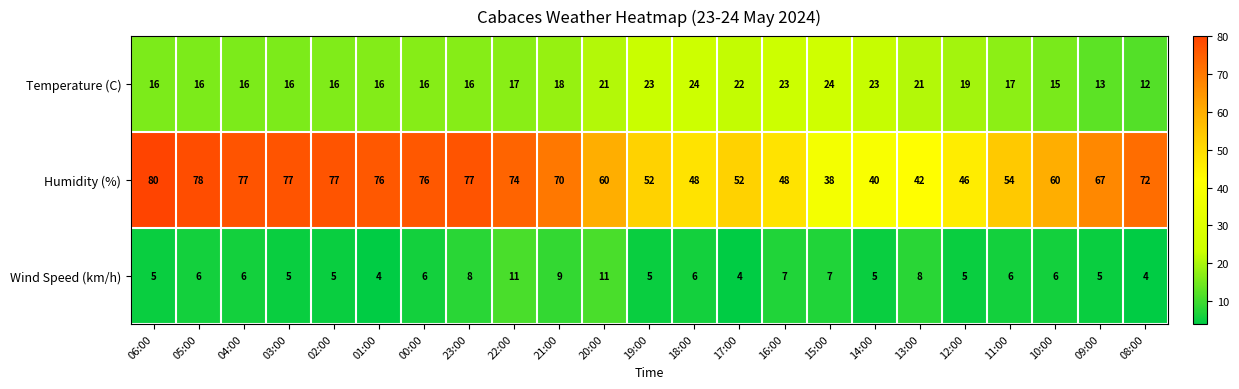

Which label corresponds to the largest value in the chart?

06:00